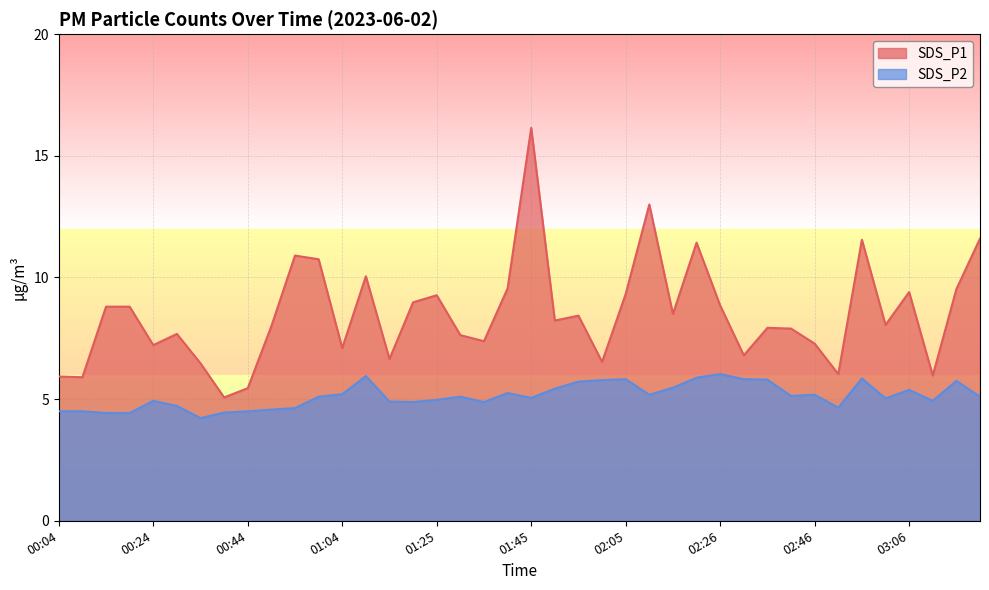

At 03:21, list the series in order from smallest to largest.

SDS_P2, SDS_P1